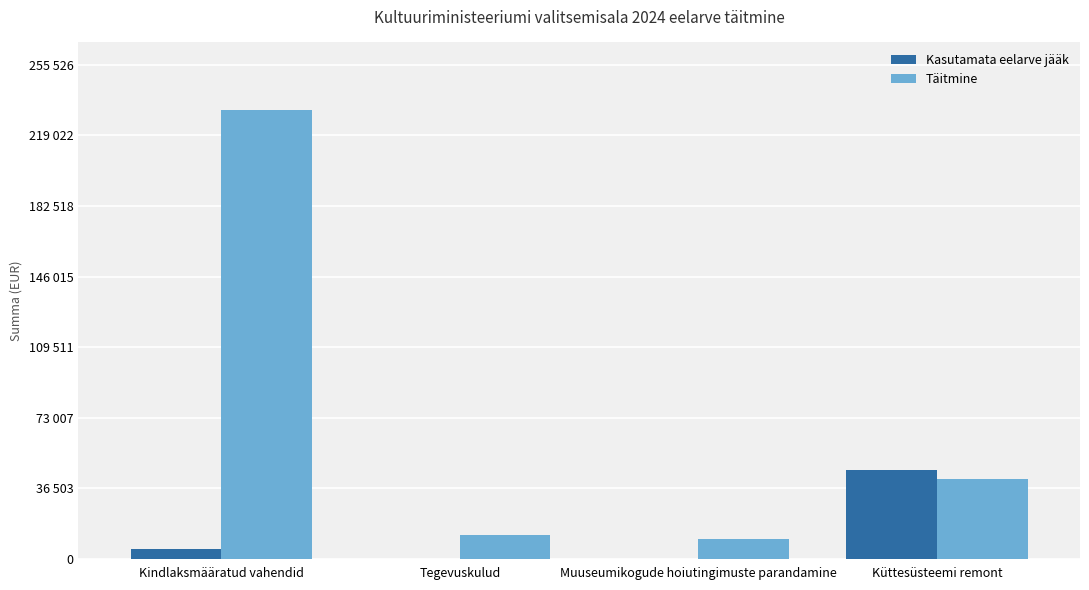

Which series has the largest total across all categories?

Täitmine